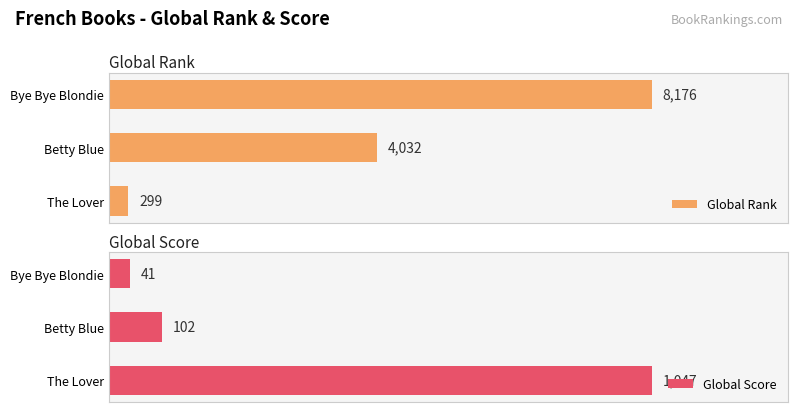

What is the greatest value displayed?

8176